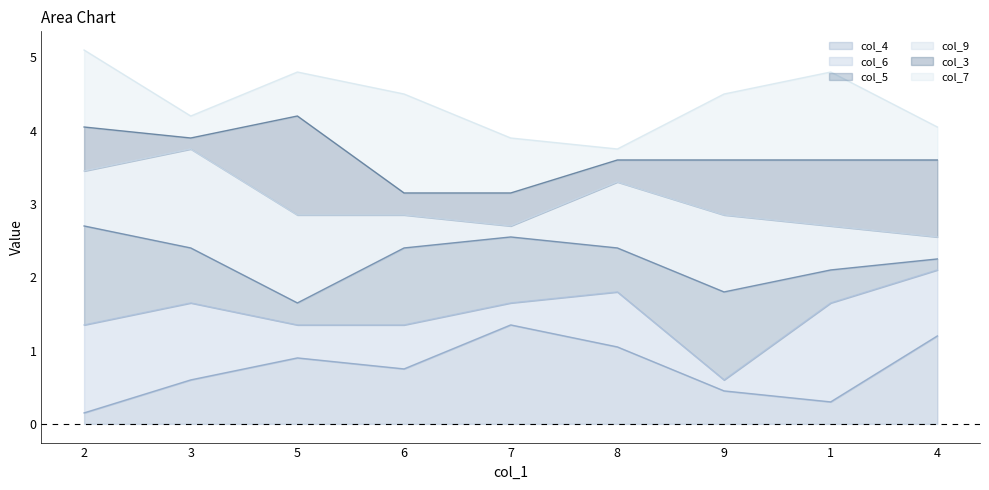

What is the label of the 2nd point from the right?

1